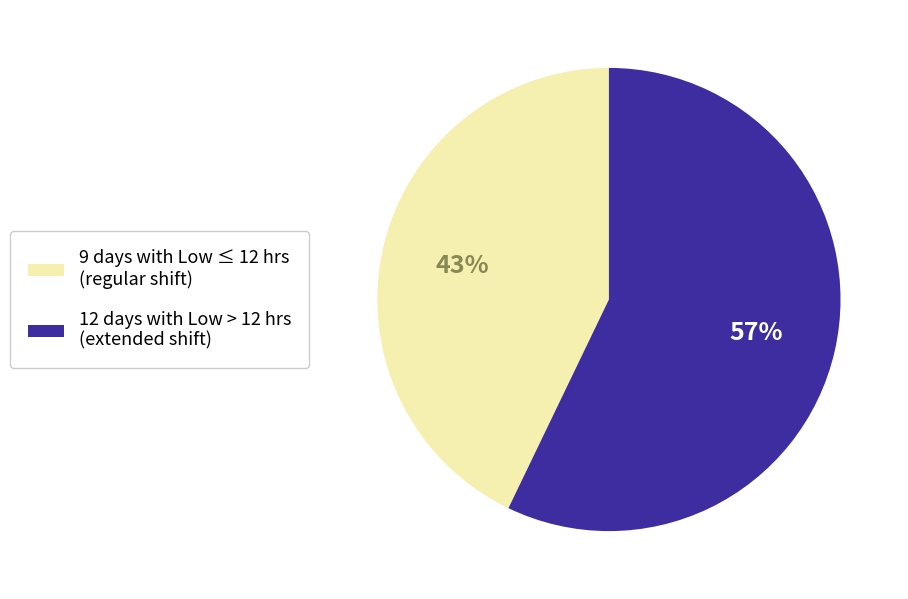

To the nearest percent, what is the combined percentage of 9 days with Low ≤ 12 hrs (regular shift) and 12 days with Low > 12 hrs (extended shift)?

100%